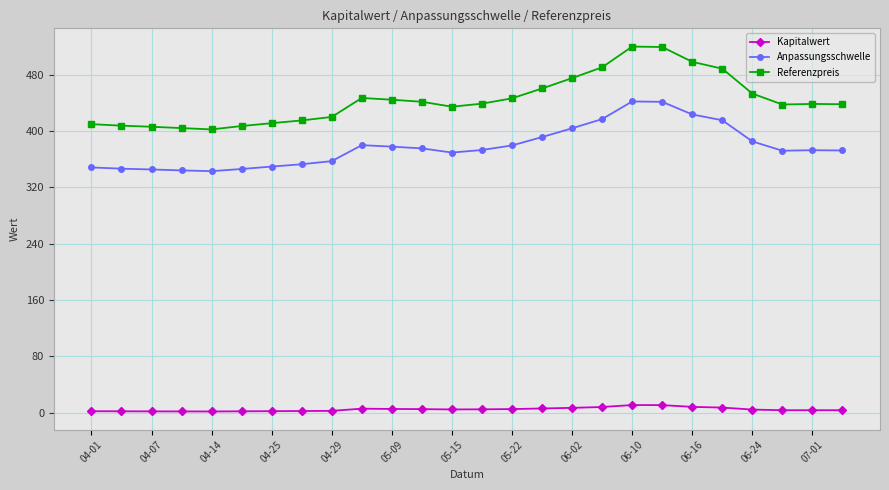

In Kapitalwert, how many points are higher than both neighbors (excluding endpoints)?

3